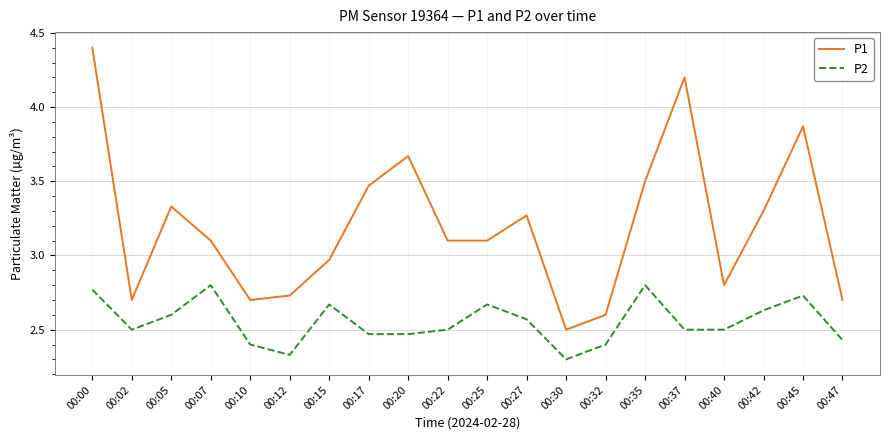

Is the value of P1 at 00:07 greater than the value of P2 at 00:40?

Yes